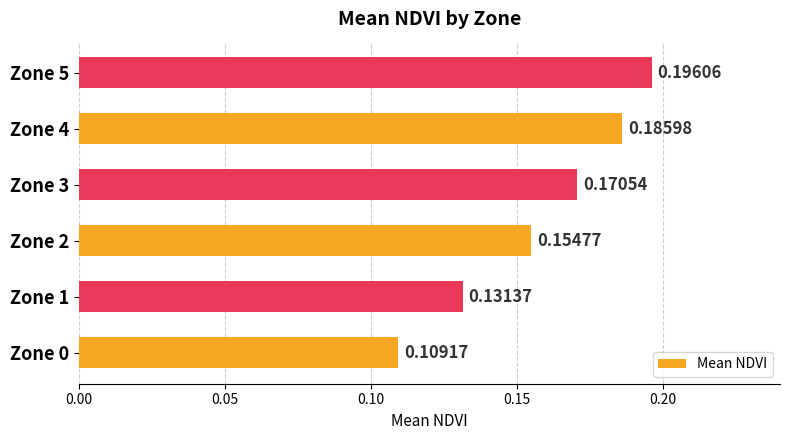

Between Zone 0 and Zone 4, which is larger?

Zone 4